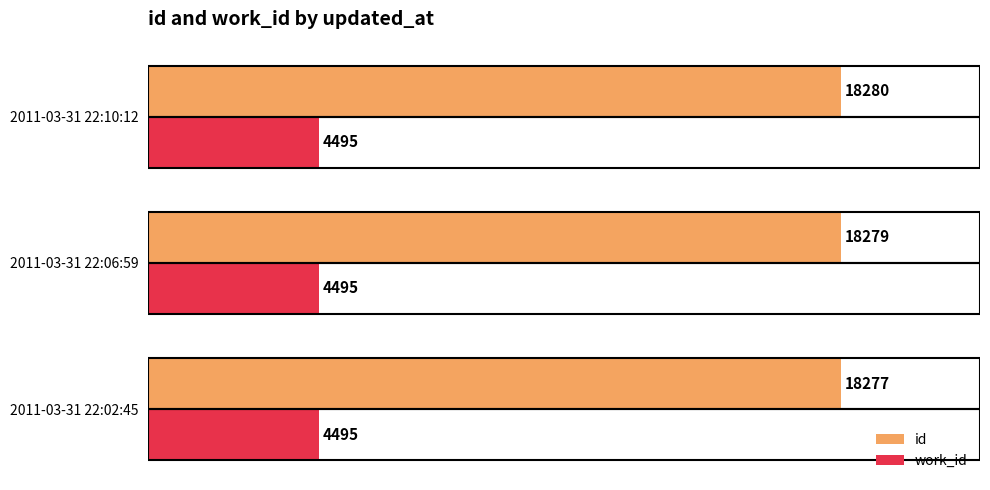

Is it true that id equals 12202 at 2011-03-31 22:02:45?

False